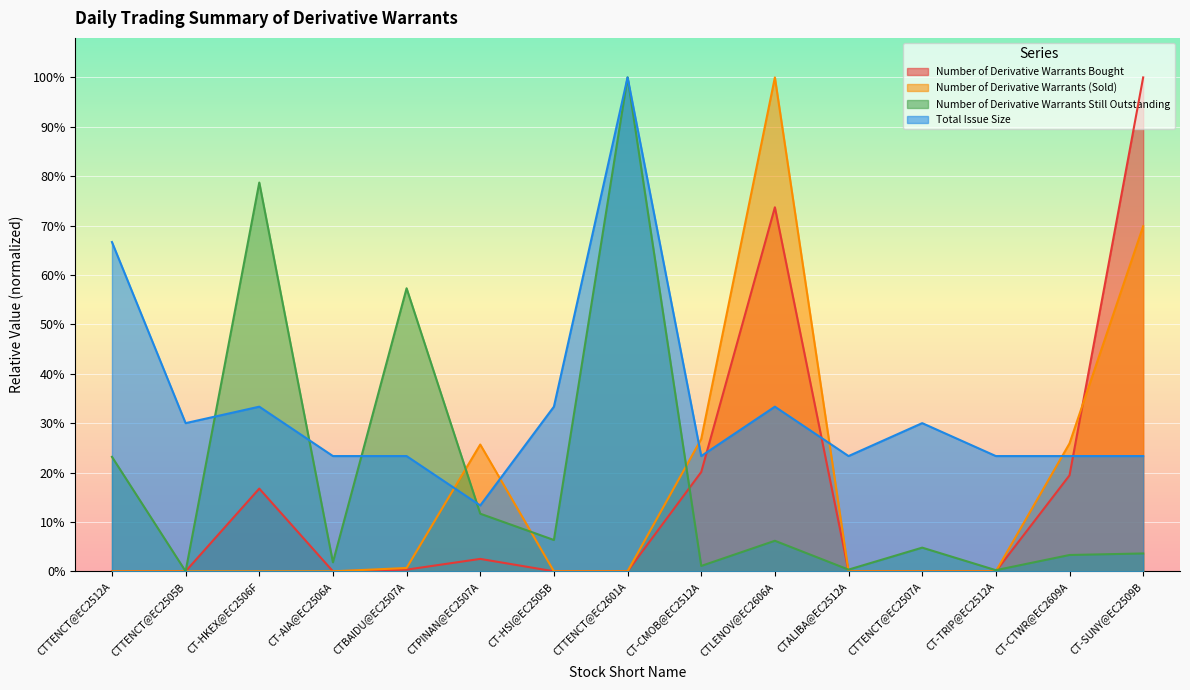

Which category has the highest value across all series?

CT-SUNY@EC2509B